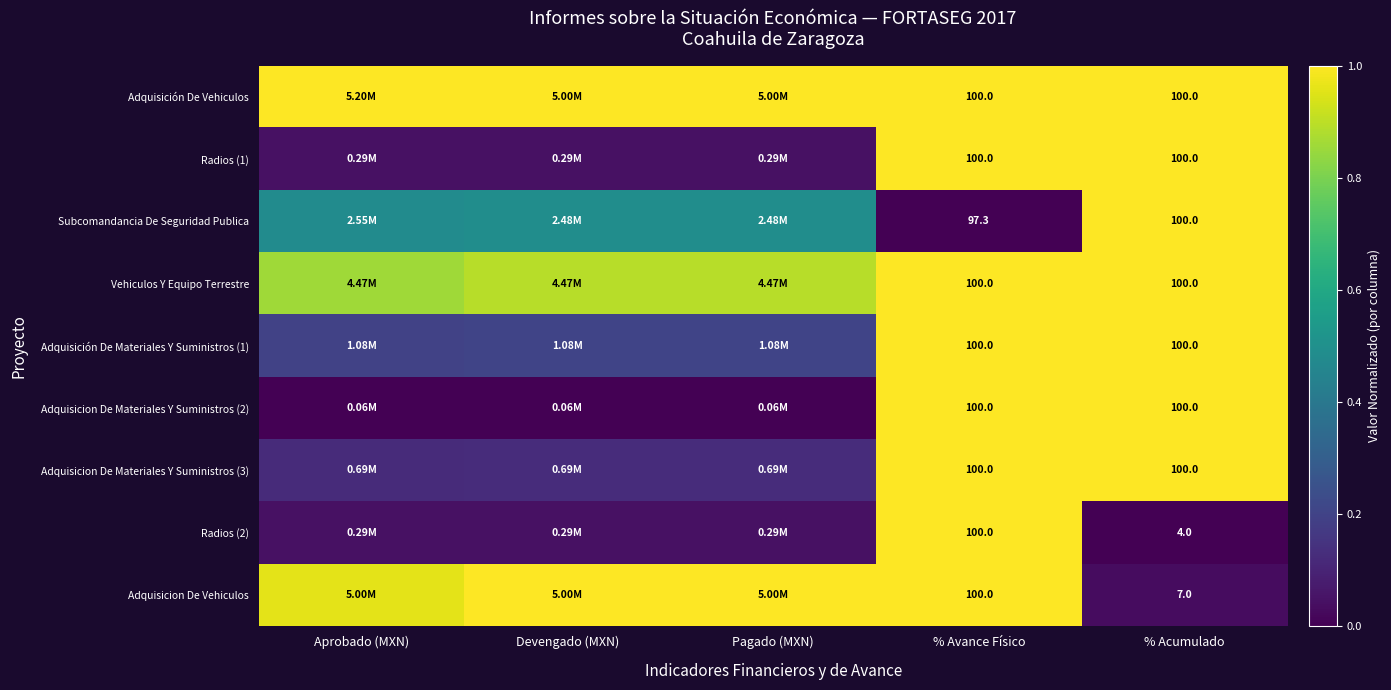

True or false: Adquisición De Materiales Y Suministros (1) has a value of 1.0 at % Avance Físico.

True